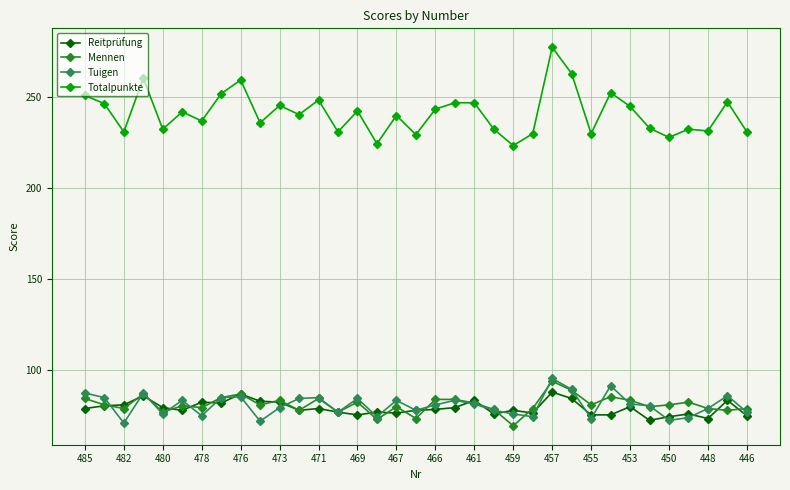

What is the maximum value for Tuigen?

95.5